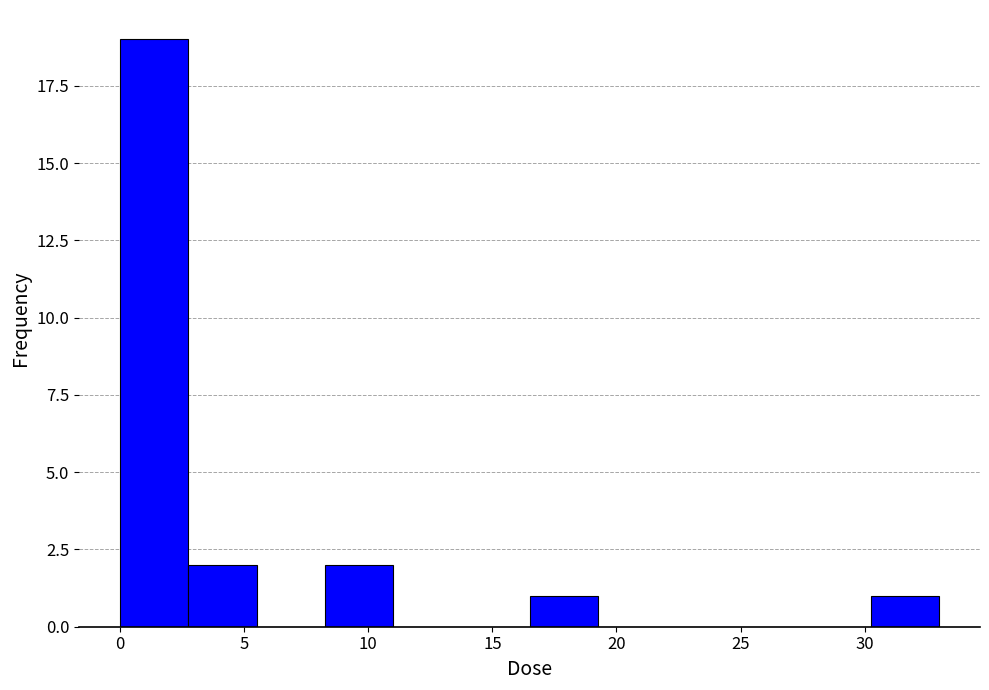

Reading left to right, transcribe this chart: for each bar, give the range it covers on the x-axis and its height. Neither the bar edges nor the heights are printed on the chart, so give them approximately, as read against the axes.

0.0 to 3.0: 19
3.0 to 5.5: 2
5.5 to 8.5: 0
8.5 to 11.0: 2
11.0 to 14.0: 0
14.0 to 16.5: 0
16.5 to 19.5: 1
19.5 to 22.0: 0
22.0 to 25.0: 0
25.0 to 27.5: 0
27.5 to 30.5: 0
30.5 to 33.0: 1